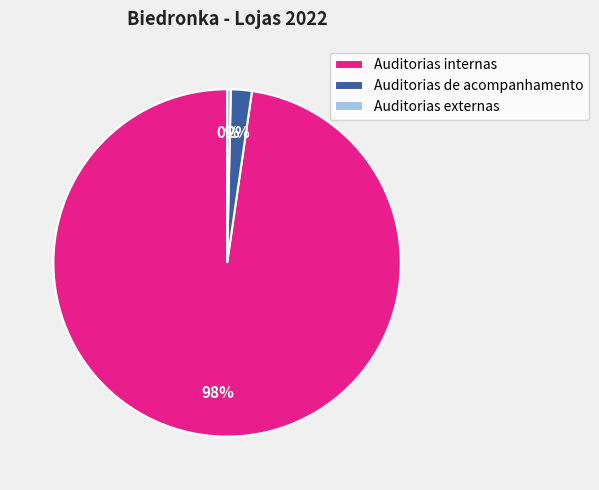

Do Auditorias internas and Auditorias de acompanhamento together represent more than half of the pie?

Yes